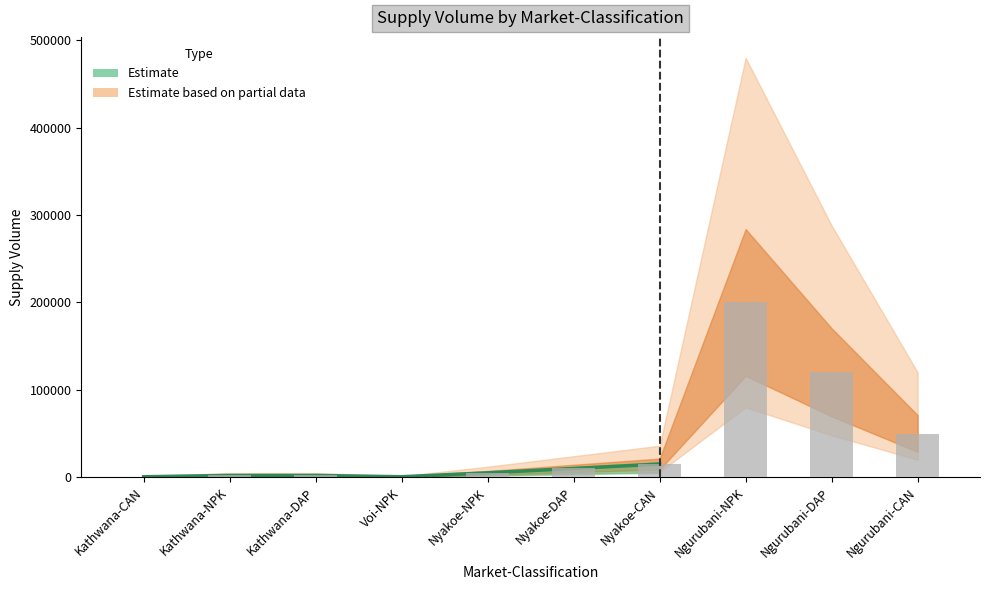

Which category has the lowest value across all series?

Kathwana-CAN